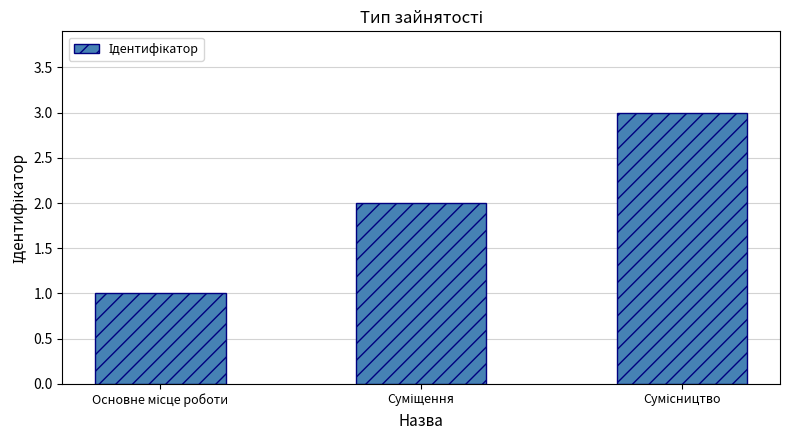

What is the greatest value displayed?

3